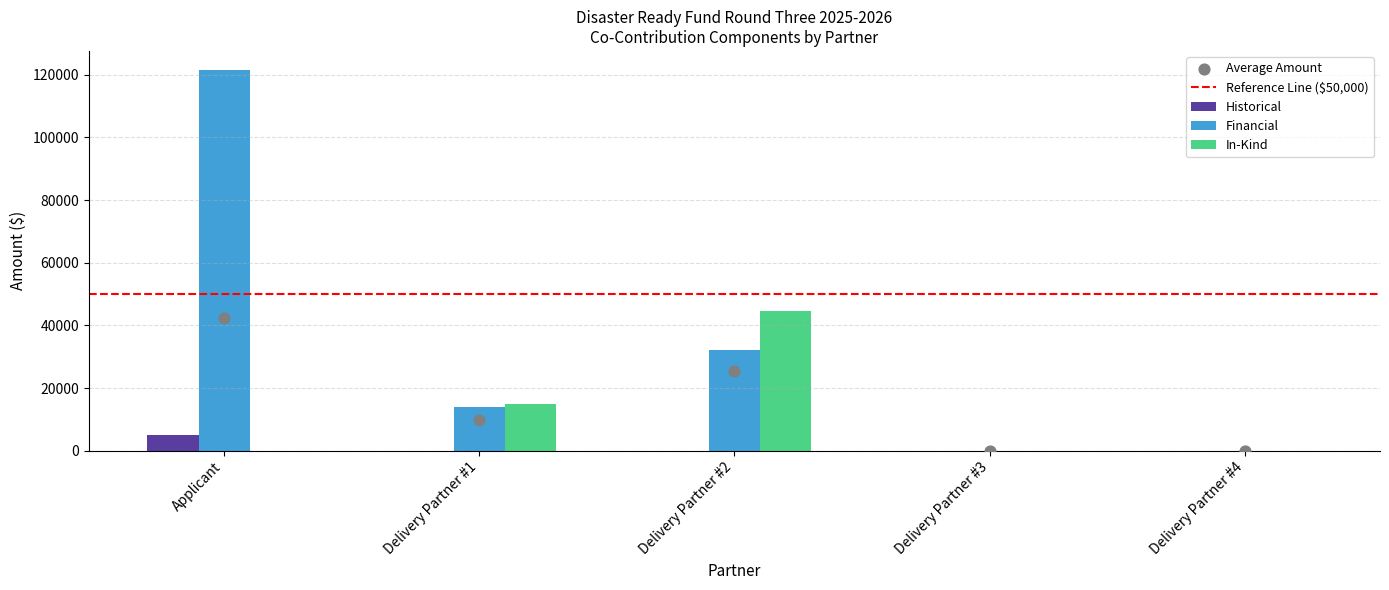

Which series has the largest total across all categories?

Financial